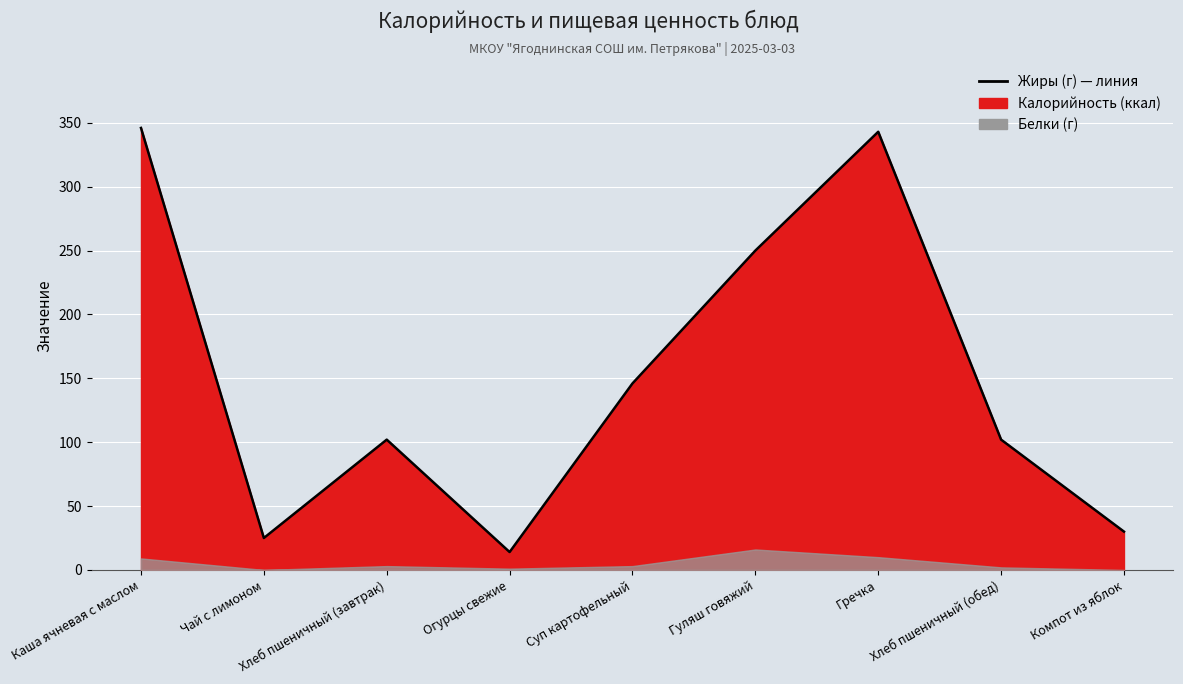

Reading left to right, what are all the values shown in this chart?

Каша ячневая с маслом=346	Чай с лимоном=25	Хлеб пшеничный (завтрак)=102	Огурцы свежие=14	Суп картофельный=146	Гуляш говяжий=250	Гречка=343	Хлеб пшеничный (обед)=102	Компот из яблок=30